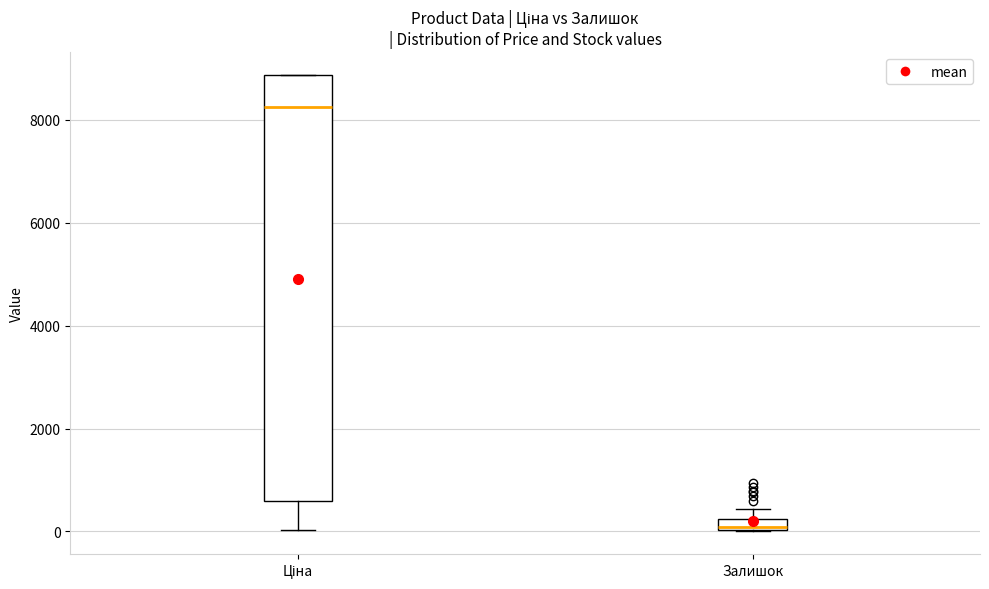

Which box has the lowest median line?

Залишок